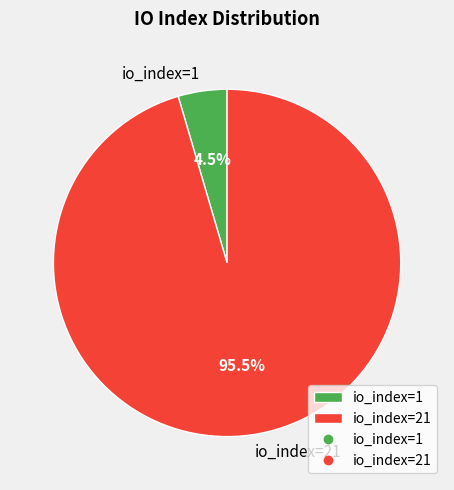

What is the smallest slice in the pie chart?

io_index=1